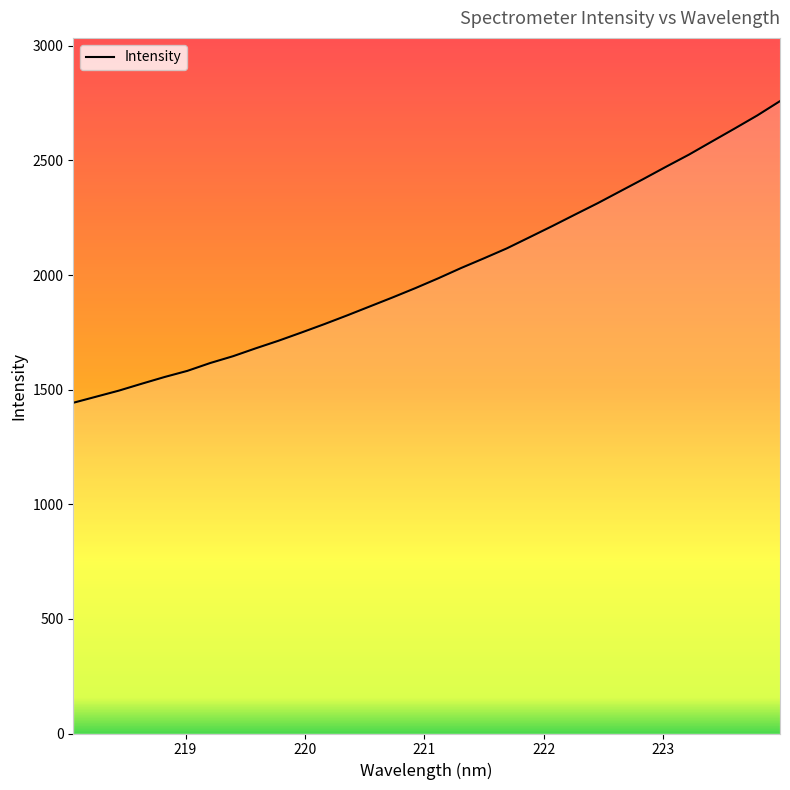

What is the maximum value shown in the chart?

2758.6